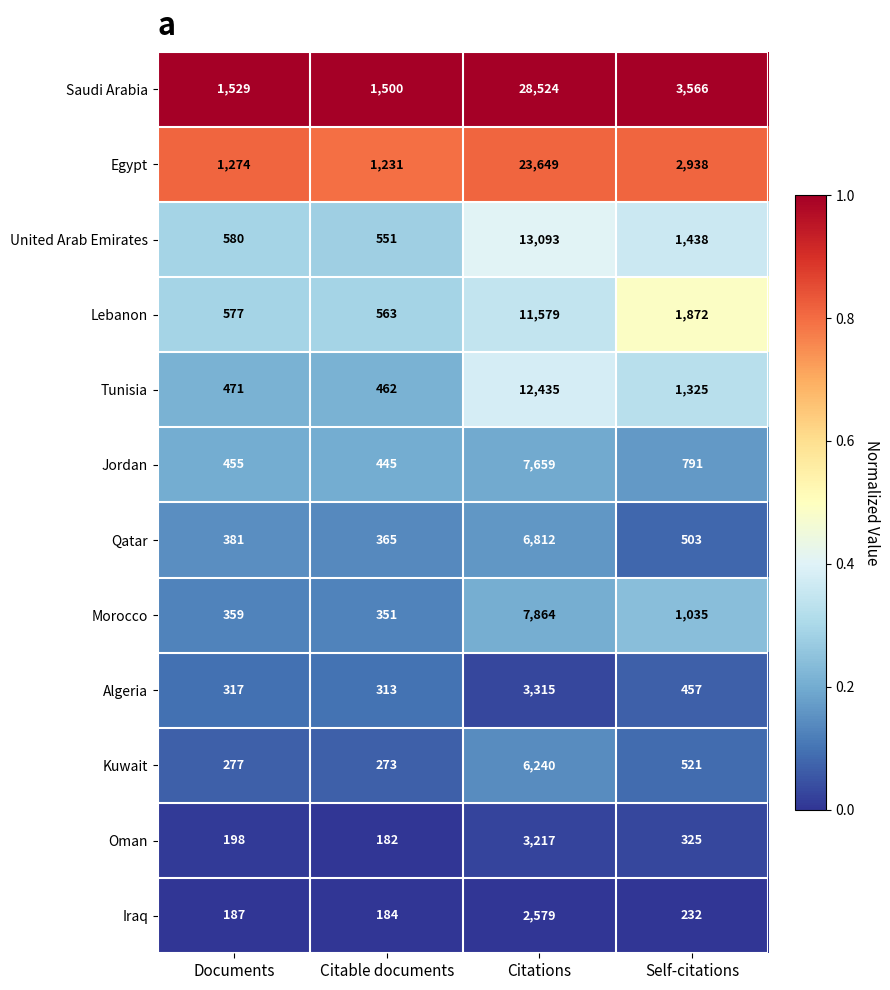

Between Citable documents and Citations, which series saw the biggest shift?

Saudi Arabia